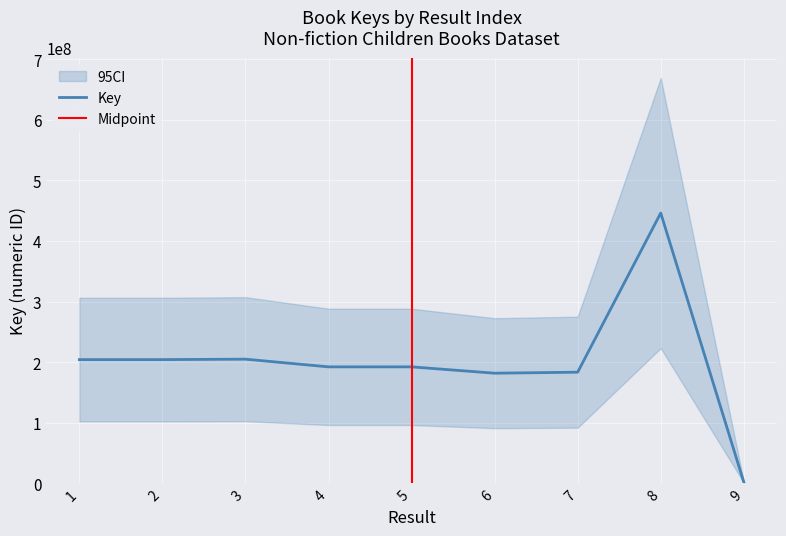

How many points are higher than both their immediate neighbors (excluding endpoints)?

2